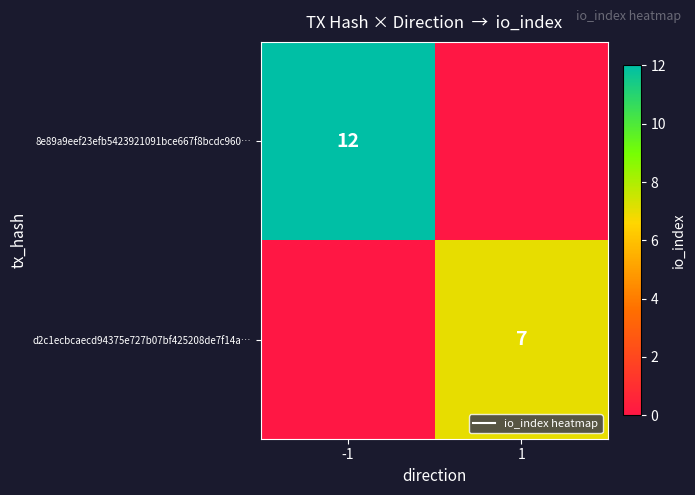

What is the total value across all series at -1?

12